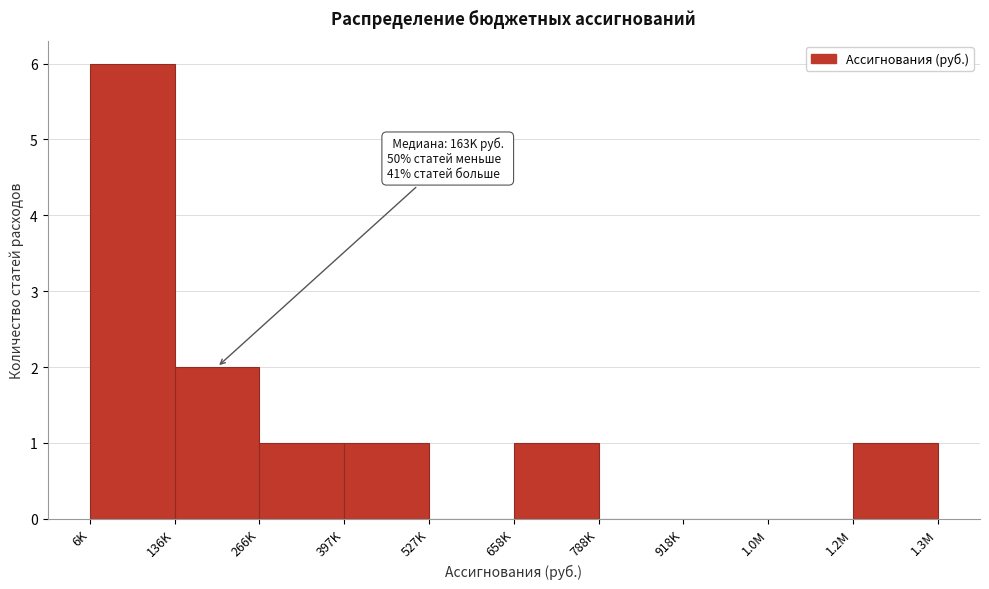

Reading left to right, extract all data points from this chart.

6K=6	136K=2	266K=1	397K=1	527K=0	658K=1	788K=0	918K=0	1.0M=0	1.2M=1